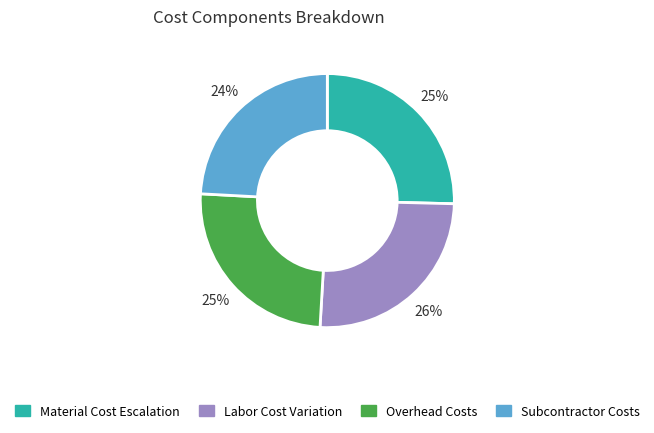

Is there a majority slice in this chart?

No